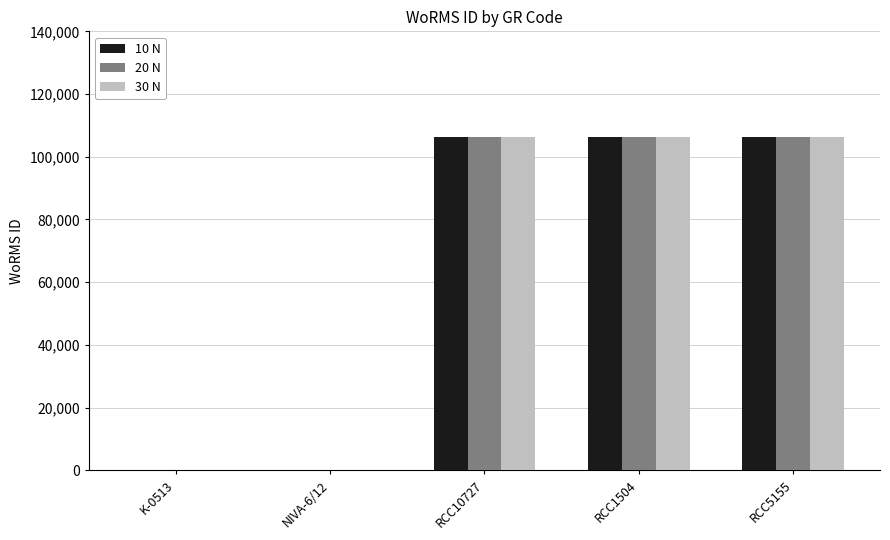

True or false: 10 N has a value of 106281 at RCC1504.

True